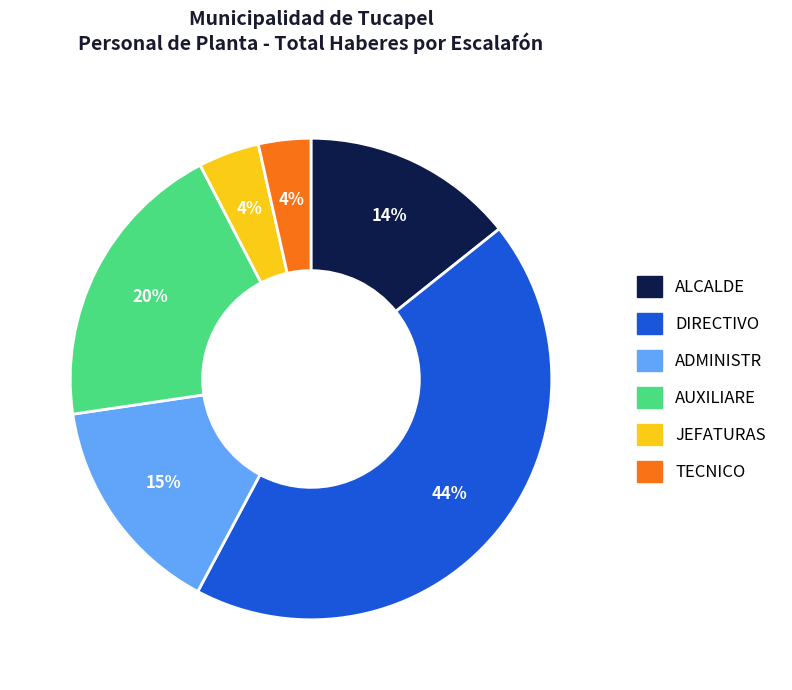

To the nearest percent, what is the difference between the JEFATURAS and ADMINISTR slice percentages?

11%